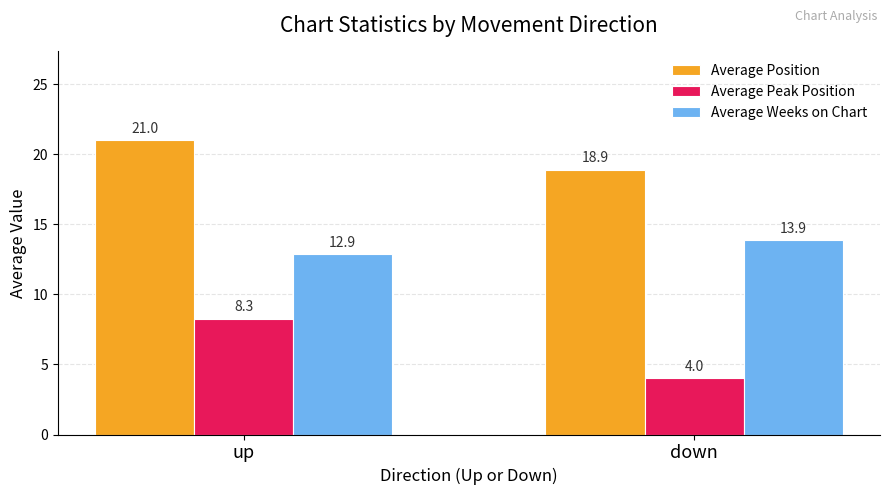

True or false: Average Peak Position has a value of 4.0 at down.

True